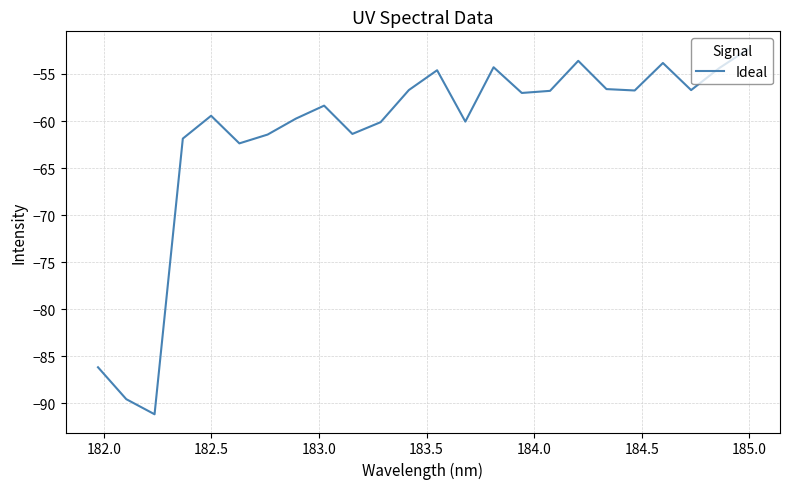

How many lines are shown in the chart?

1